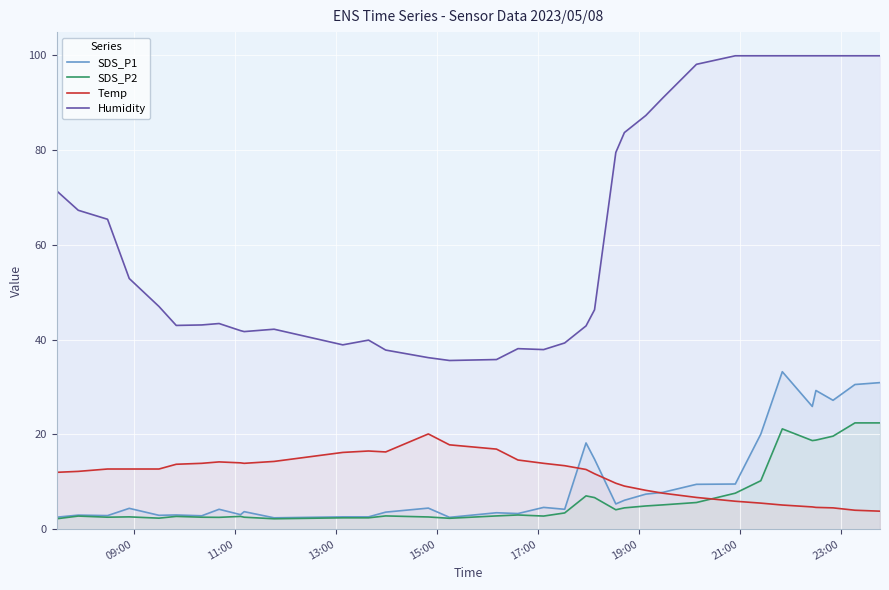

Reading left to right, list all the values displayed in this chart.

SDS_P1: 2.5	3.0	2.9	4.4	2.9	3.0	2.8	4.2	3.1	3.7	2.4	2.6	2.6	3.6	4.5	2.5	3.5	3.3	4.6	4.2	18.2	14.8	5.3	6.1	7.4	7.8	9.5	9.5	20.1	33.2	25.9	29.3	27.2	30.5	30.9
SDS_P2: 2.2	2.8	2.5	2.6	2.3	2.7	2.5	2.5	2.7	2.5	2.2	2.4	2.4	2.8	2.6	2.3	2.8	3.0	2.8	3.4	7.0	6.7	4.1	4.5	4.9	5.1	5.6	7.6	10.2	21.2	18.7	18.8	19.6	22.4	22.4
Temp: 12.0	12.2	12.7	12.7	12.7	13.7	13.9	14.2	14.0	13.9	14.3	16.2	16.5	16.3	20.1	17.8	16.9	14.6	13.9	13.4	12.6	11.7	9.7	9.1	8.2	7.6	6.7	5.9	5.5	5.1	4.7	4.6	4.5	4.0	3.8
Humidity: 71.4	67.3	65.4	52.9	47.0	43.0	43.1	43.4	41.9	41.7	42.2	38.9	39.9	37.8	36.2	35.6	35.8	38.1	37.9	39.3	42.9	46.3	79.5	83.7	87.3	91.0	98.1	99.9	99.9	99.9	99.9	99.9	99.9	99.9	99.9